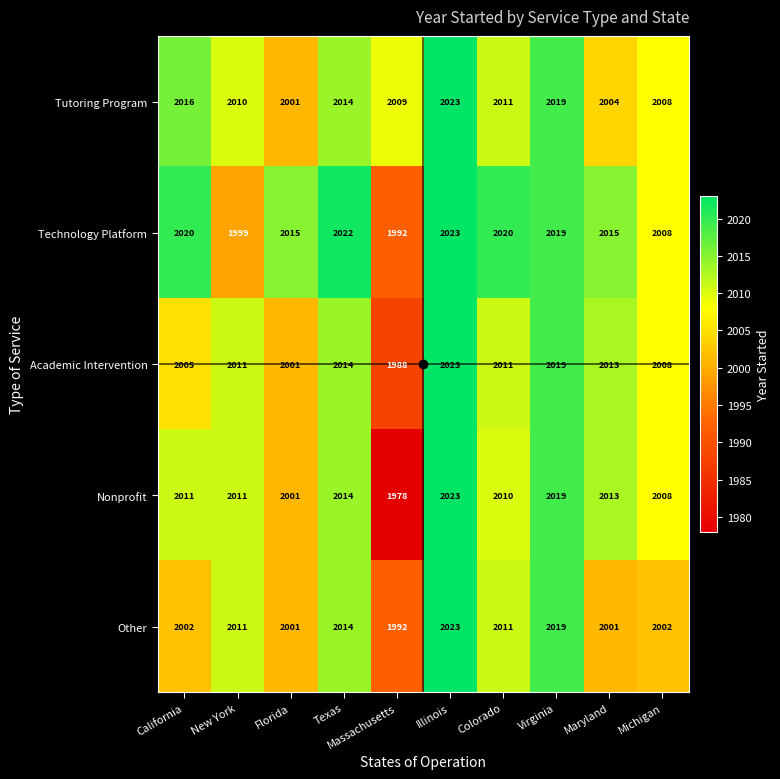

True or false: Tutoring Program has a value of 1176 at New York.

False